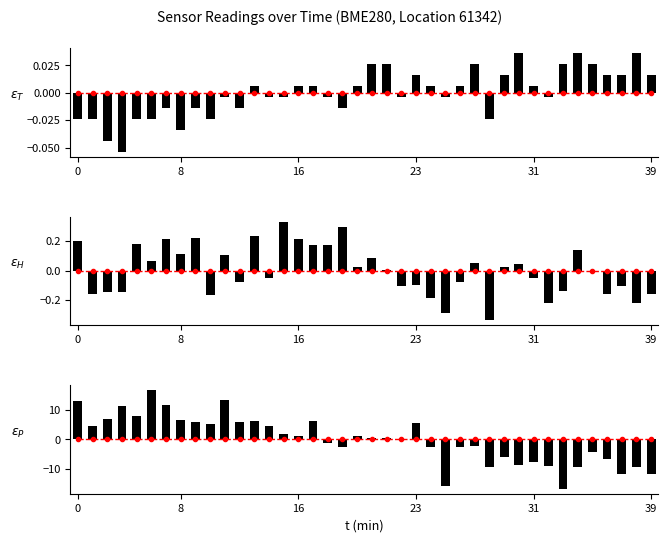

Does the chart contain any negative values?

Yes